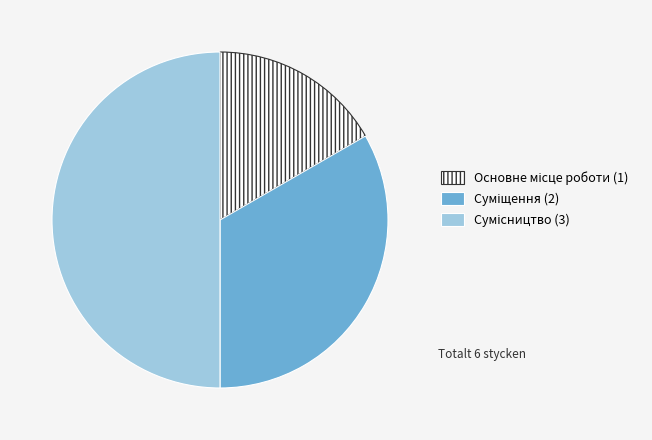

Which has a higher value, Суміщення or Сумісництво?

Сумісництво